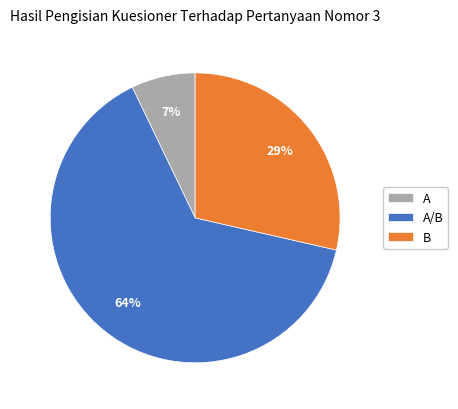

True or false: B accounts for 29% of the total.

True